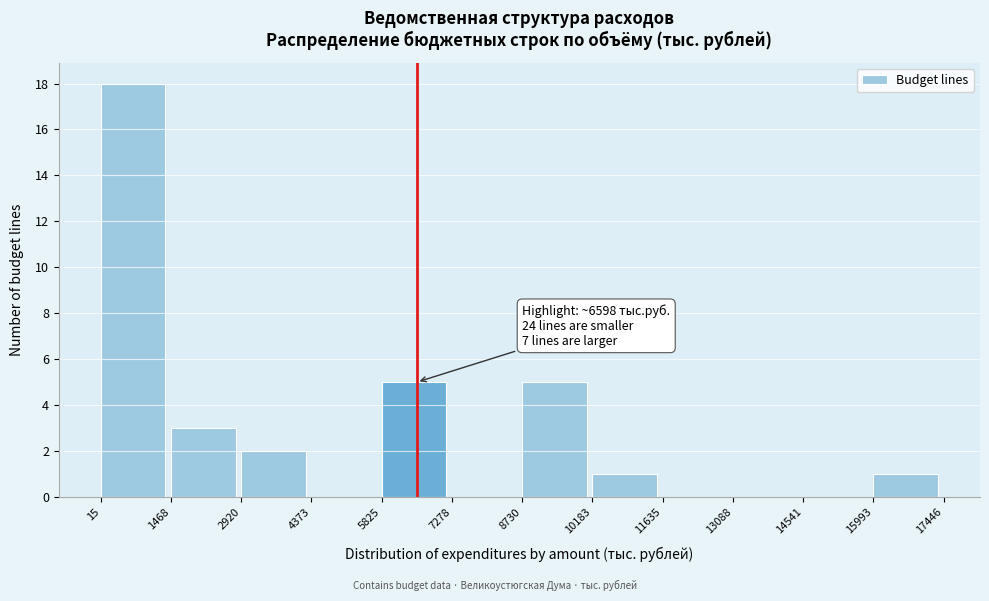

Over which range of the x-axis is the bar tallest?

15 to 1468